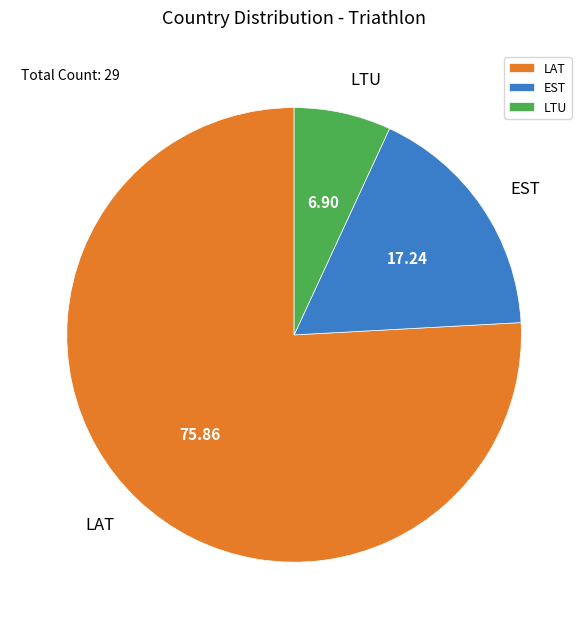

Count the number of slices in the pie.

3